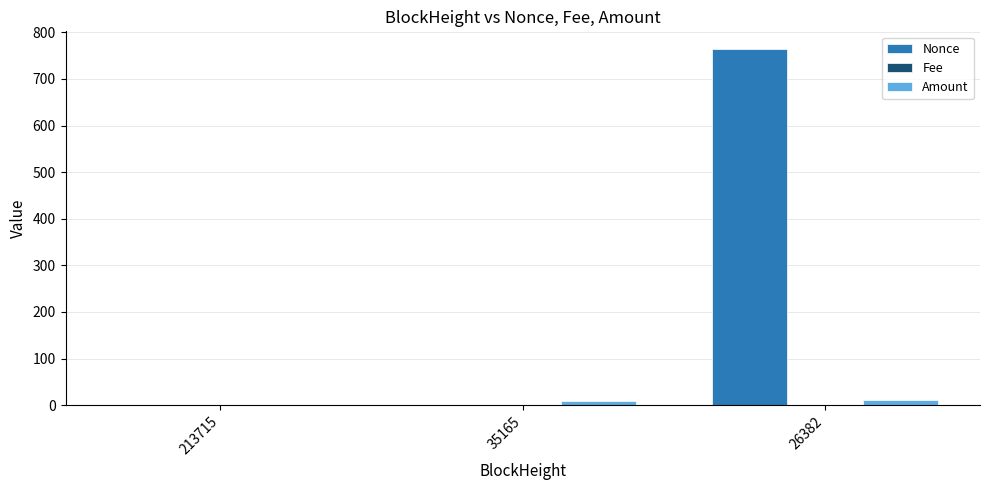

Which category has the highest value across all series?

26382